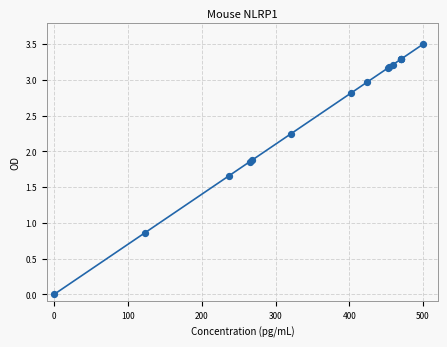

What is the difference between the maximum and minimum values?

3.5